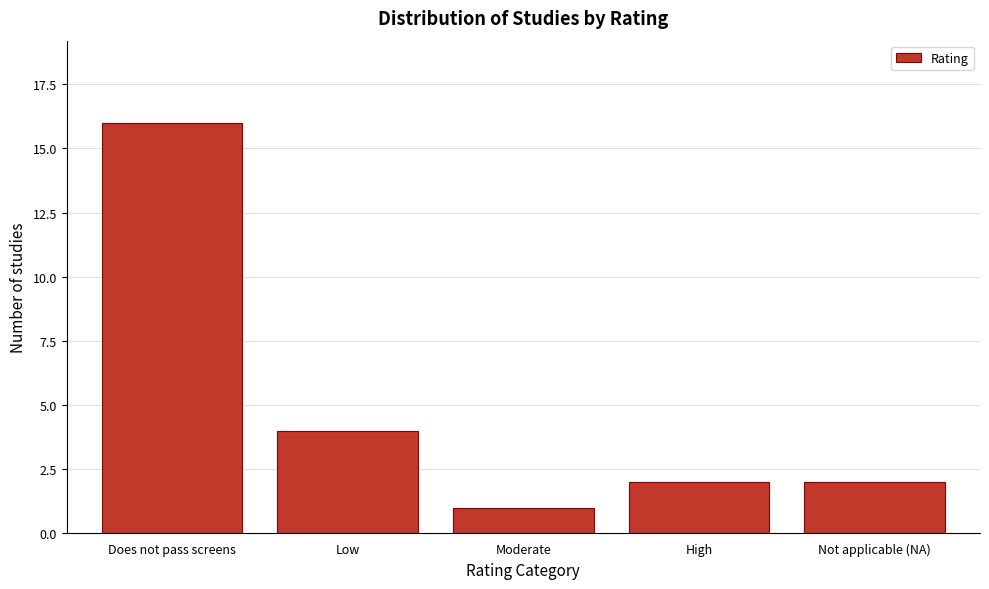

Reading left to right, transcribe all the data shown in this chart.

Does not pass screens=16	Low=4	Moderate=1	High=2	Not applicable (NA)=2